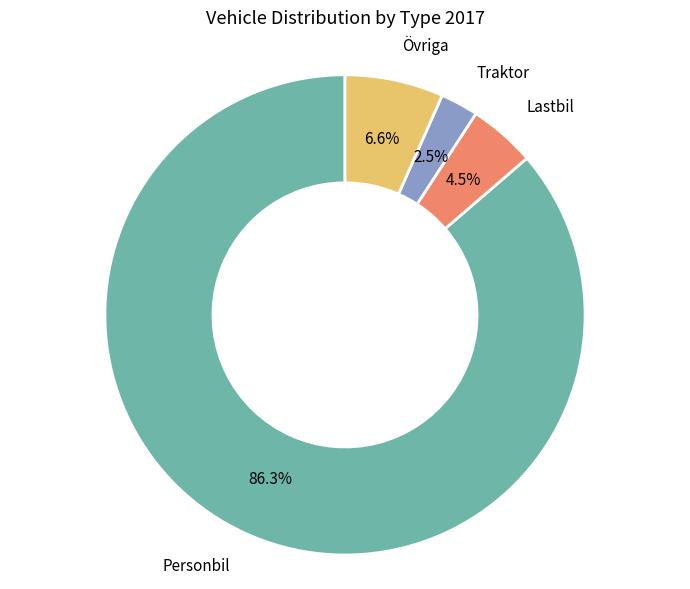

Is there any slice that represents more than half of the pie?

Yes